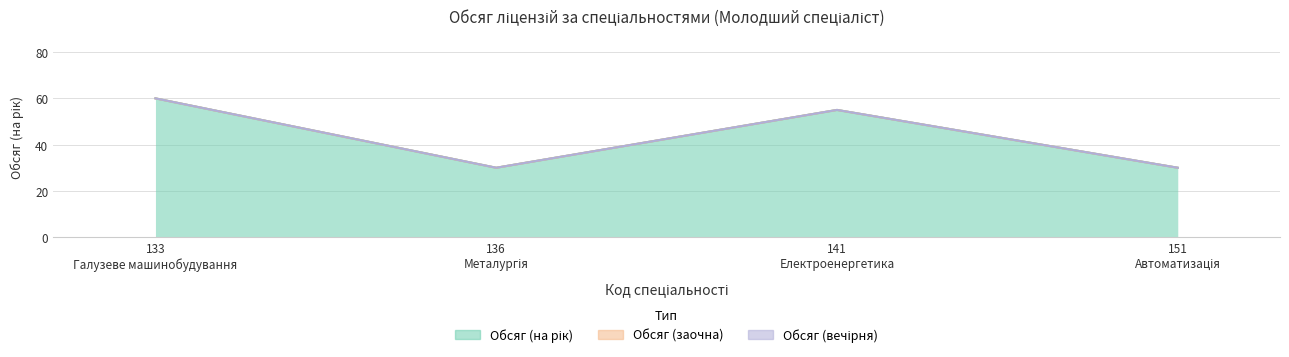

List the series in order of their peak value, lowest first.

Обсяг (заочна), Обсяг (вечірня), Обсяг (на рік)